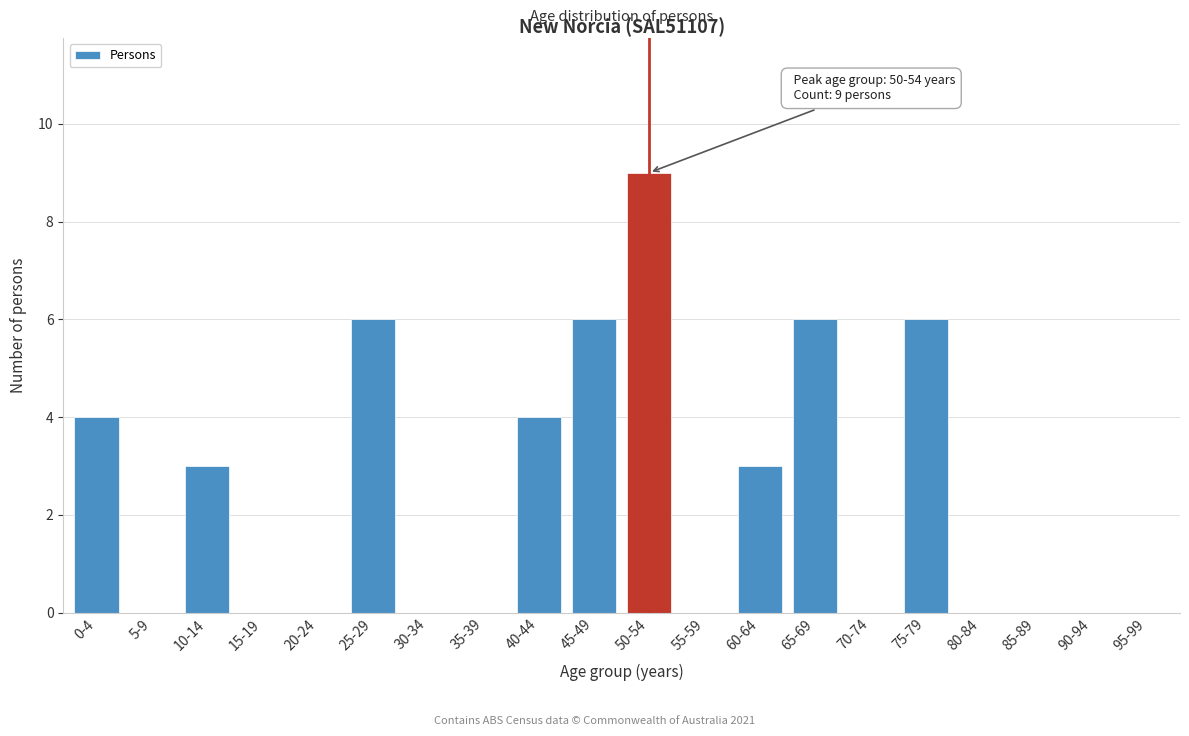

Reading left to right, extract all data points from this chart.

0-4=4	5-9=0	10-14=3	15-19=0	20-24=0	25-29=6	30-34=0	35-39=0	40-44=4	45-49=6	50-54=9	55-59=0	60-64=3	65-69=6	70-74=0	75-79=6	80-84=0	85-89=0	90-94=0	95-99=0